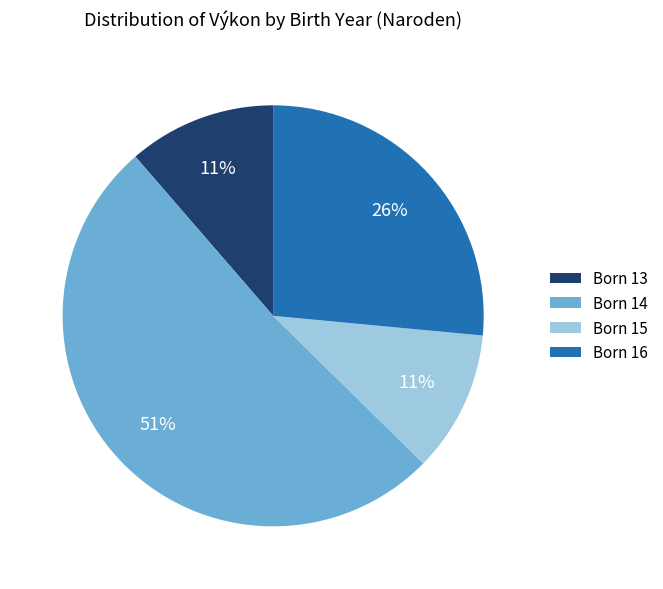

The Born 16 slice represents 38% of the pie. True or false?

False